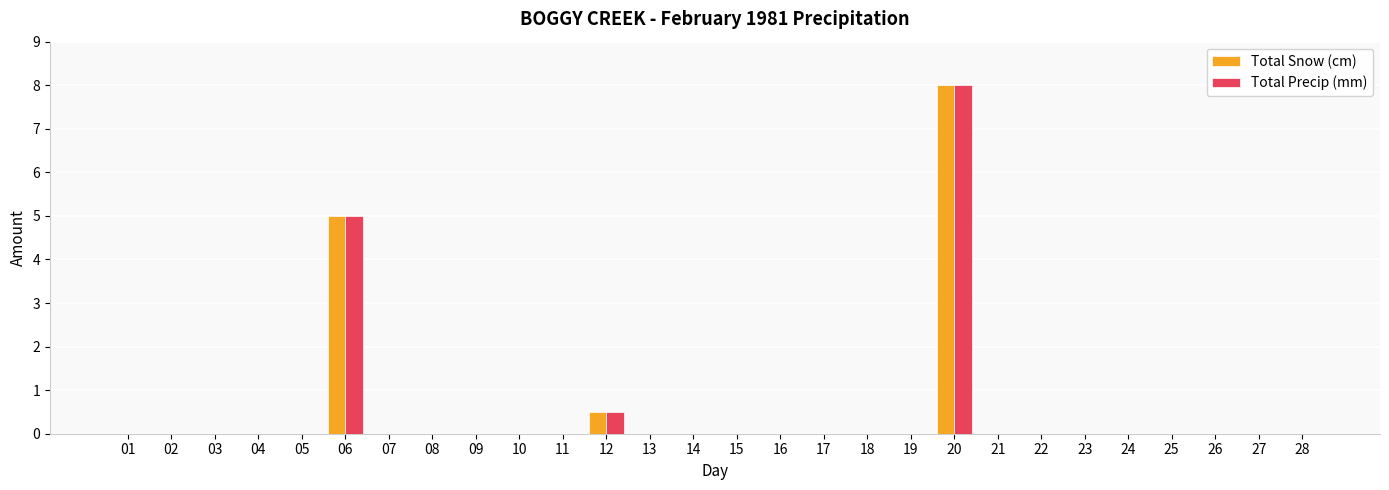

What is the highest value of the Total Precip (mm) series?

8.0